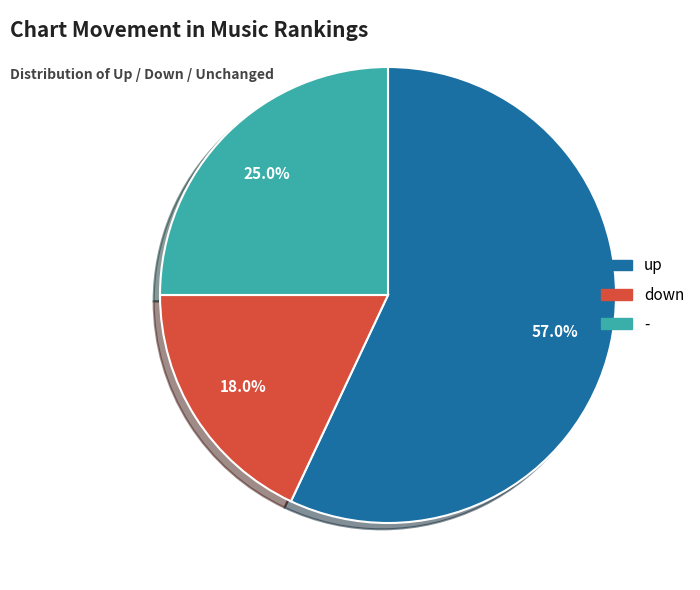

To the nearest percent, what portion does - represent?

25%